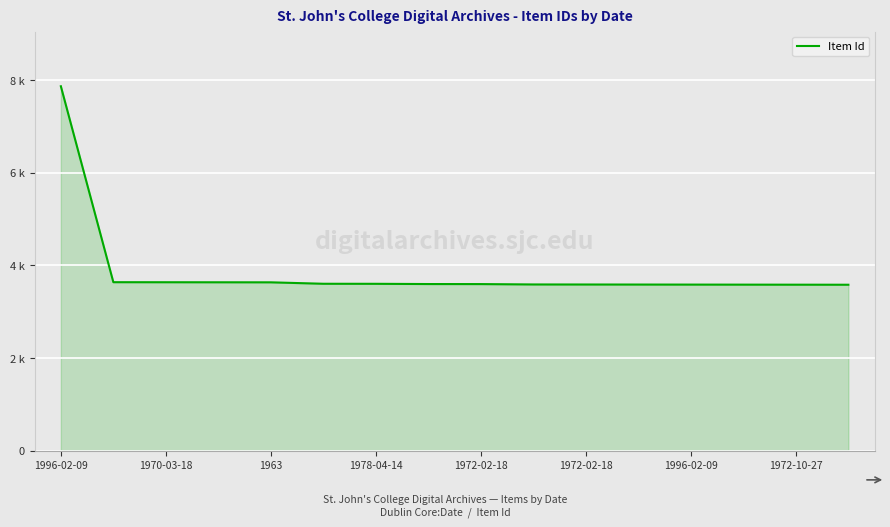

What is the maximum value shown in the chart?

7874